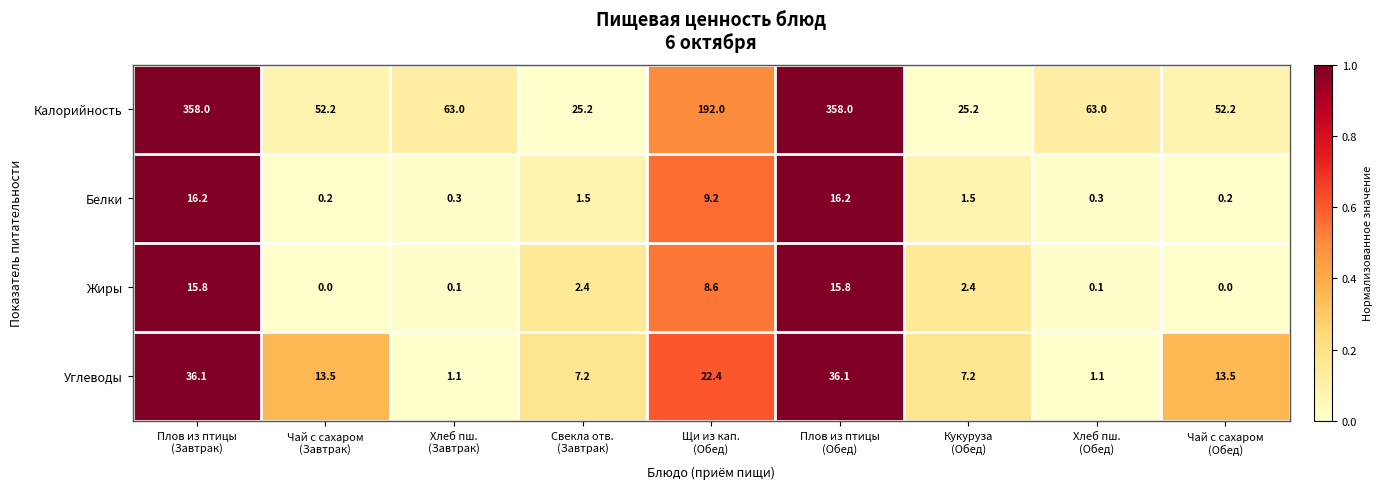

At how many categories does at least one series exceed 6?

9